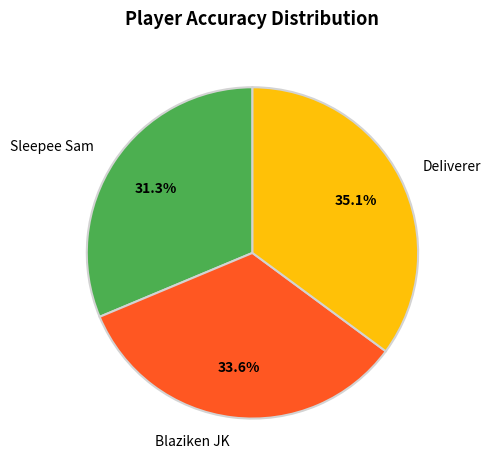

What percentage is the DeIiverer slice, to the nearest percent?

35%